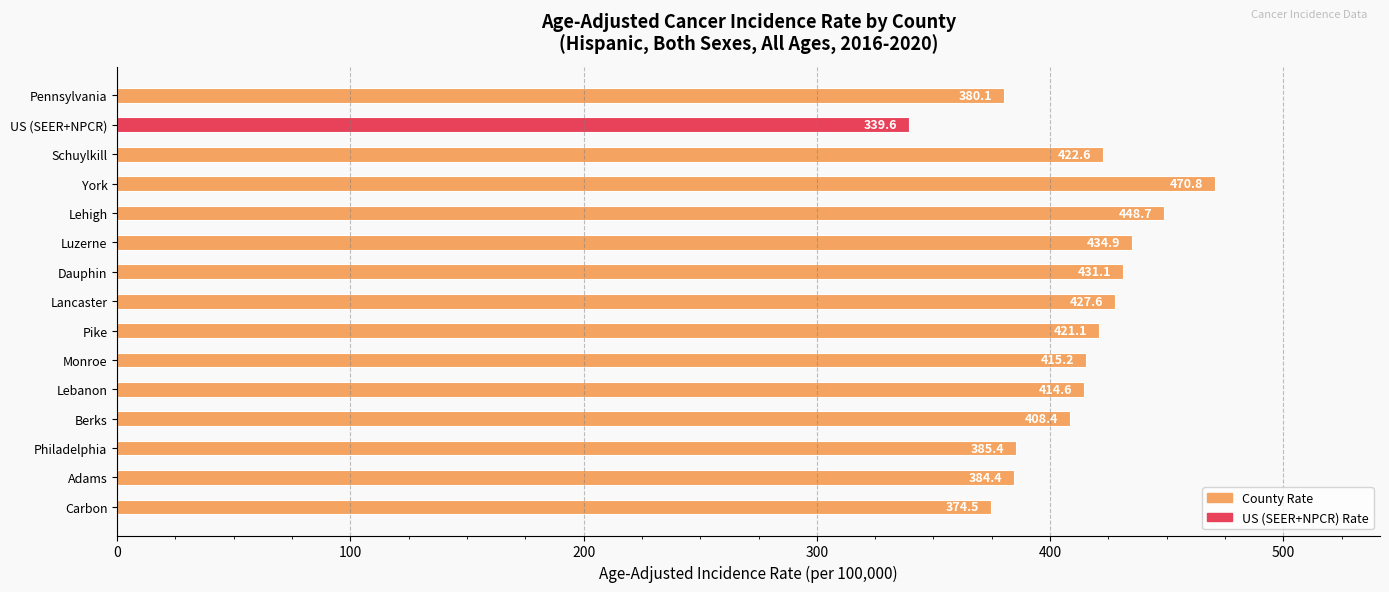

What is the label of the 8th bar from the top?

Lancaster